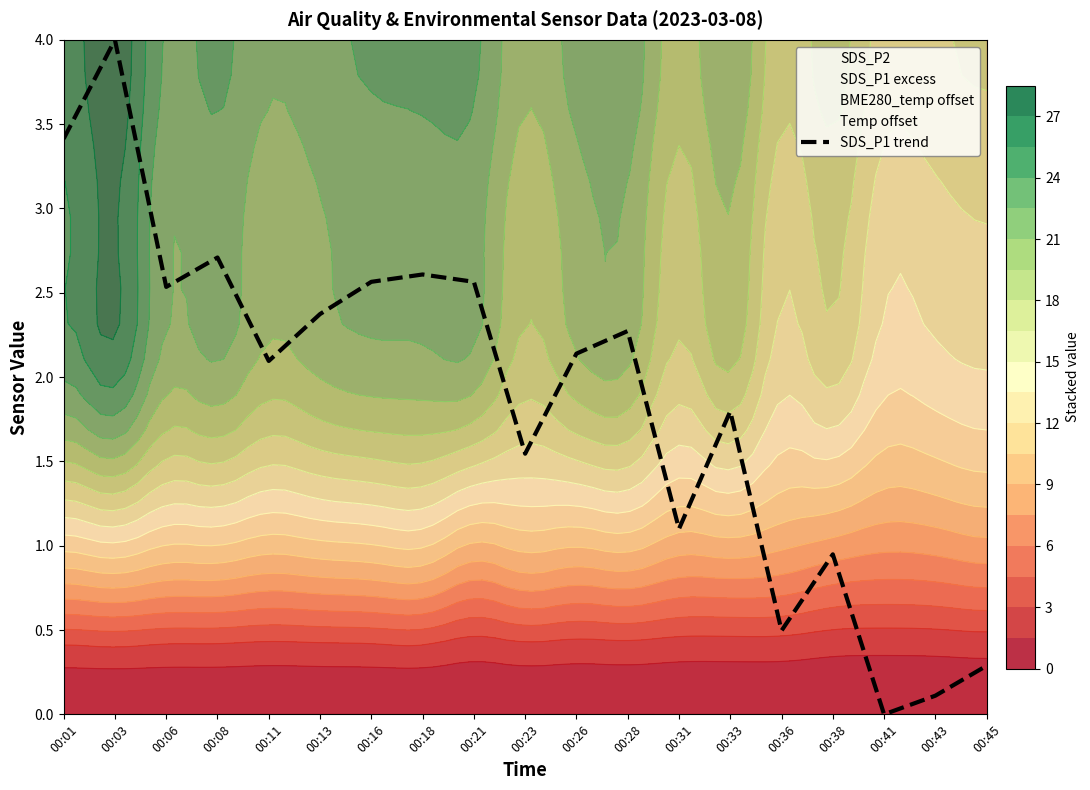

What is the ratio of the value at 00:31 to the value at 00:33?

0.6